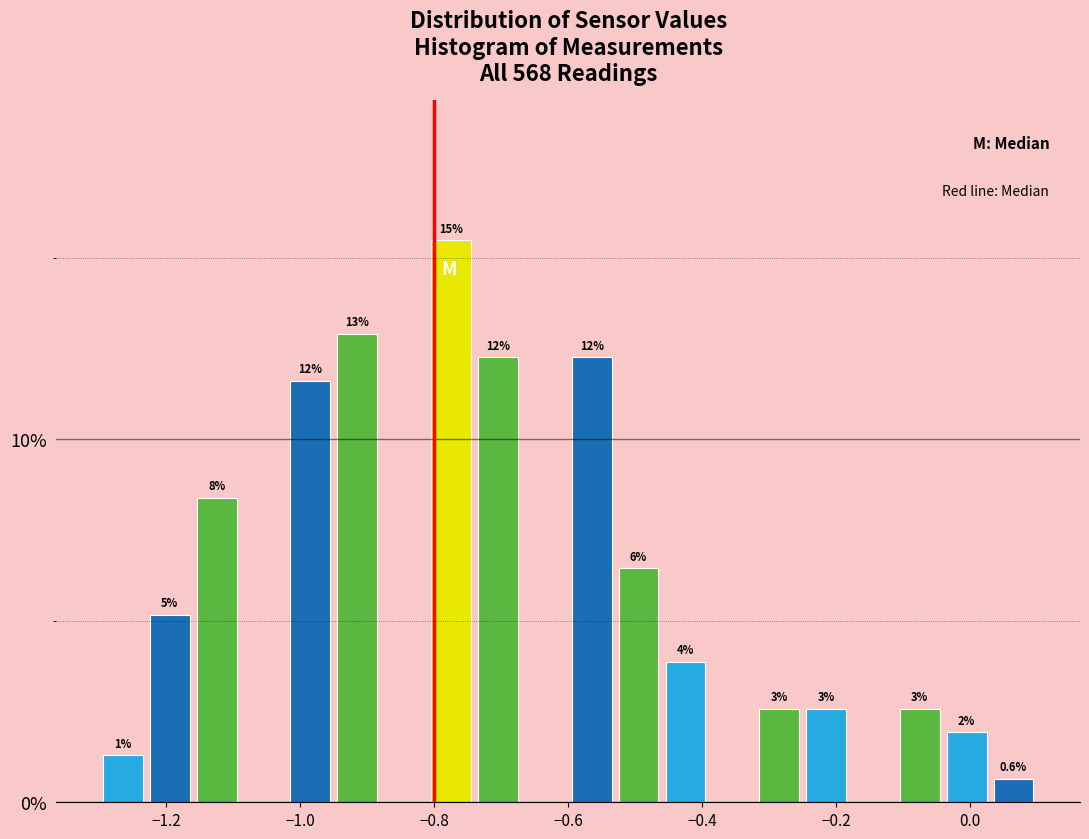

Around what value on the x-axis is the tallest bar? Give the approximate position of its centre, as read against the axis.

-0.78